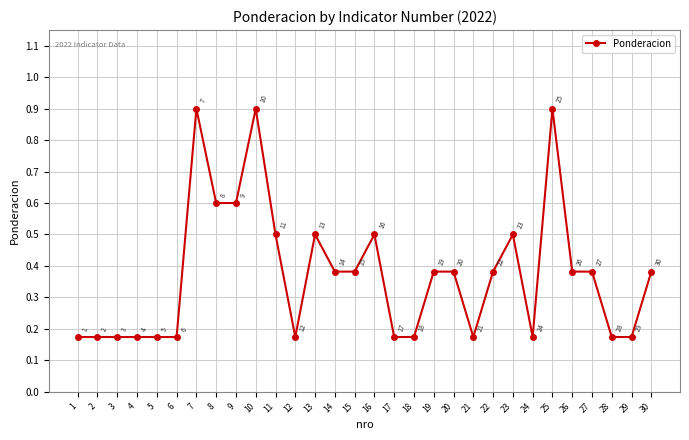

Count the values in the range 0 to 1.

30